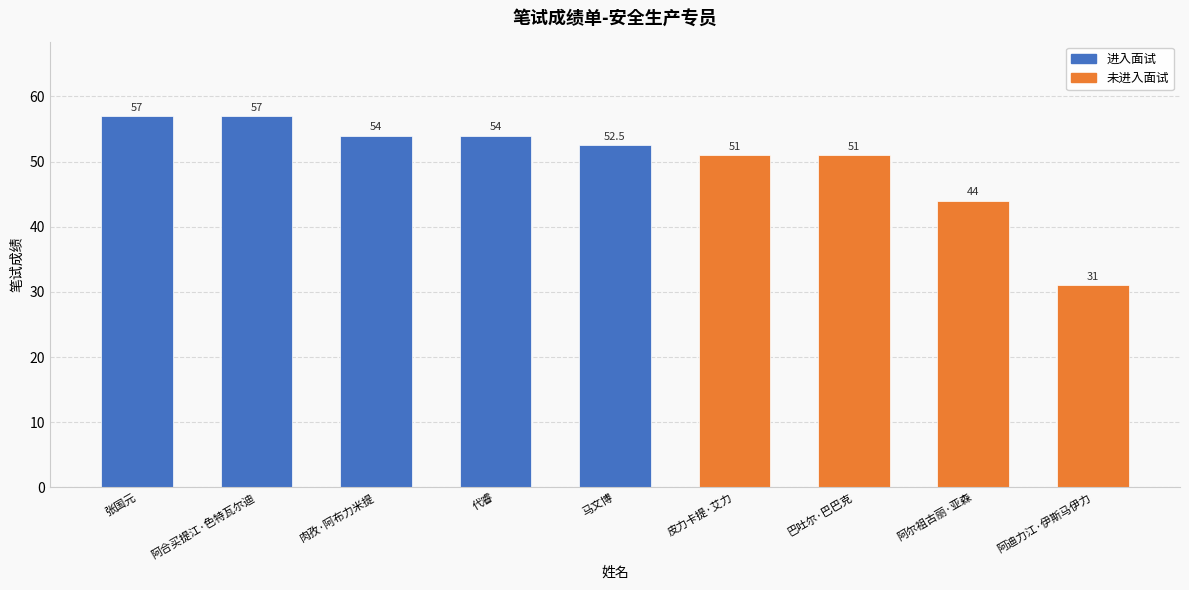

True or false: the data shows 57.0 at 张国元.

True